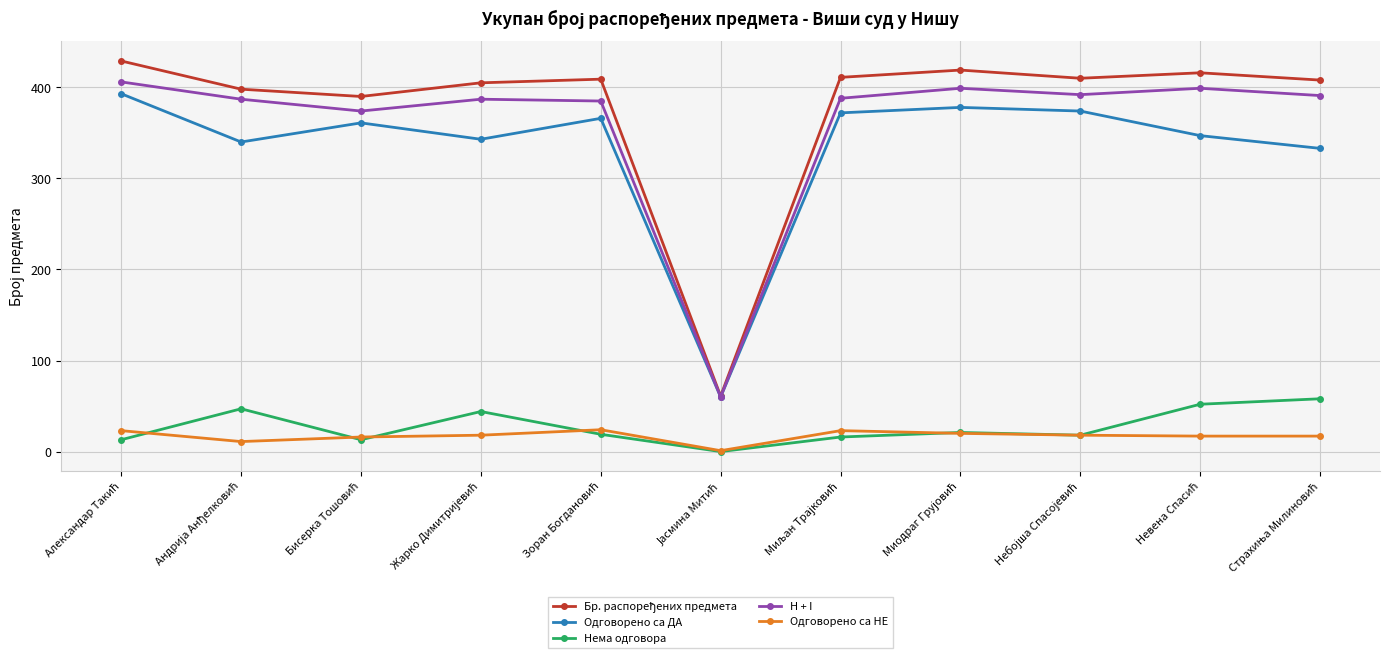

What is the minimum value for Одговорено са ДА?

60